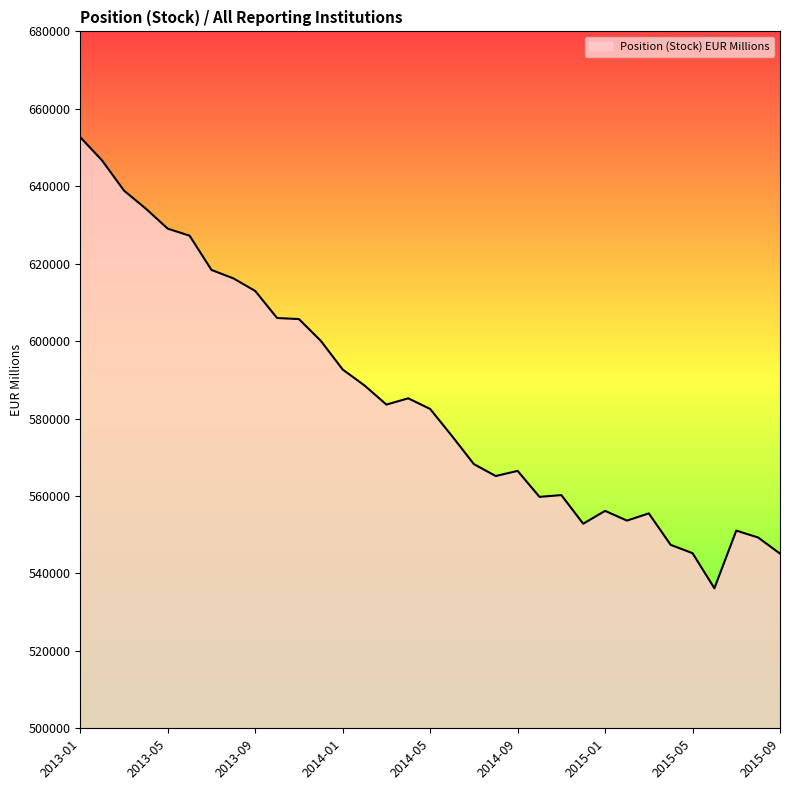

What is the smallest value displayed?

536172